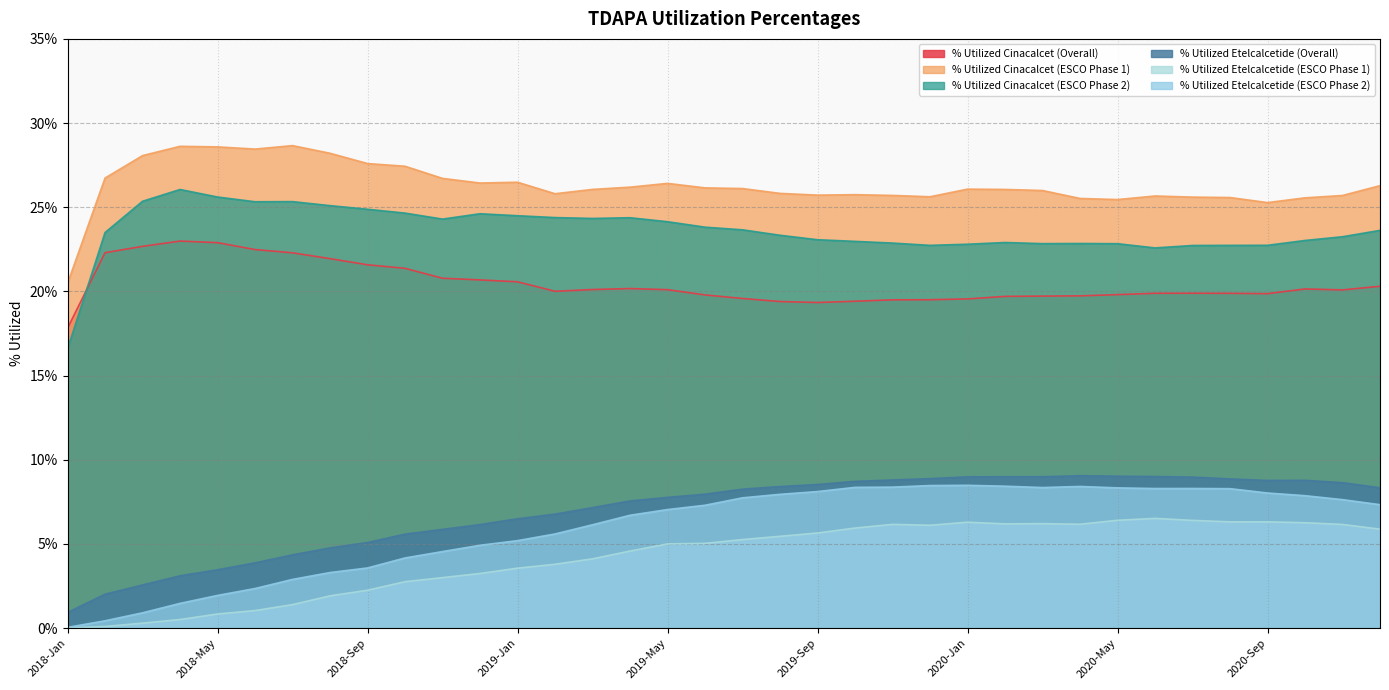

What is the sum of all % Utilized Etelcalcetide (Overall) values?

249.5